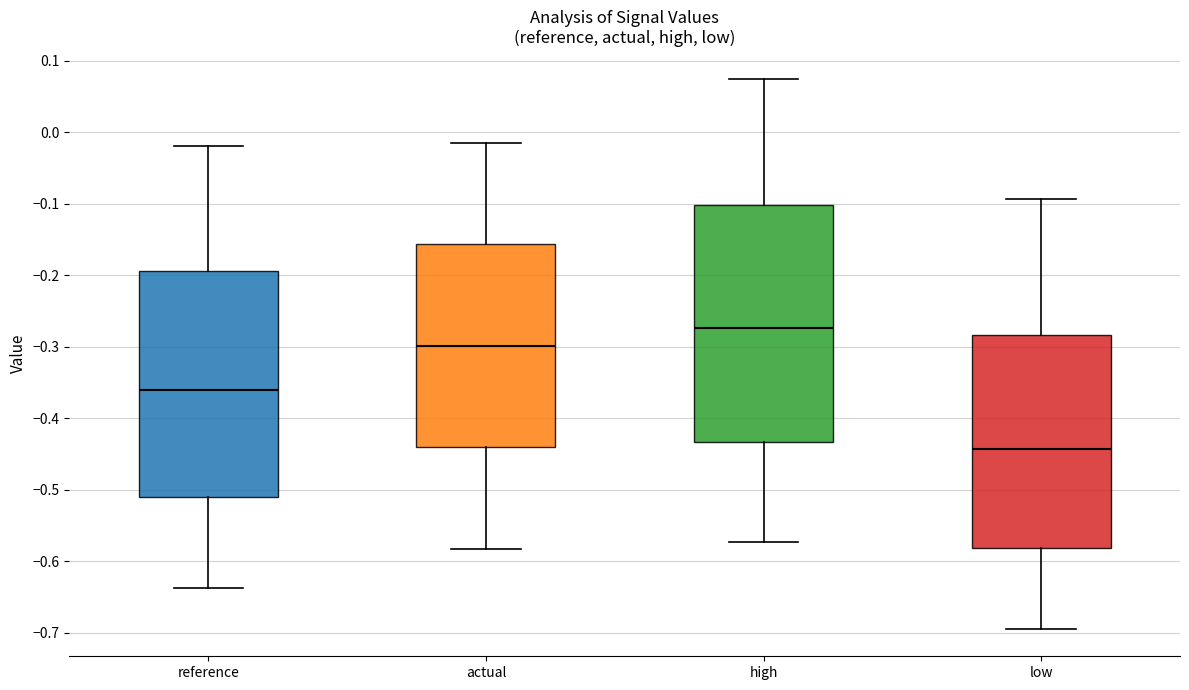

Which box has the highest median line?

high